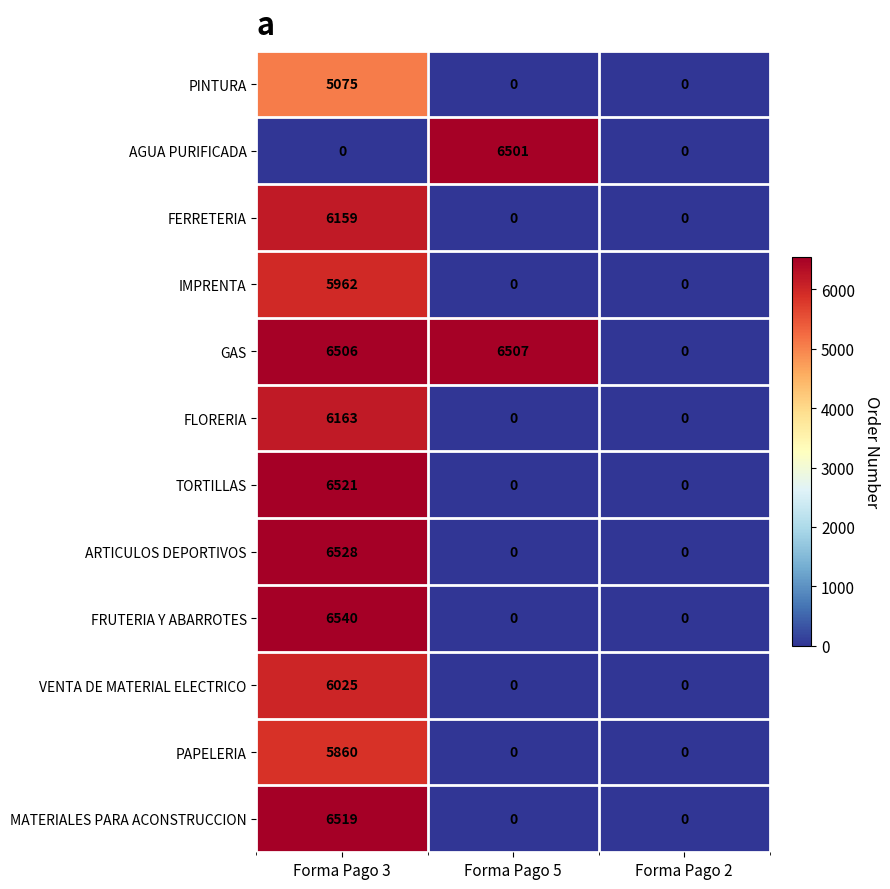

At Forma Pago 3, list the series in order from smallest to largest.

AGUA PURIFICADA, PINTURA, PAPELERIA, IMPRENTA, VENTA DE MATERIAL ELECTRICO, FERRETERIA, FLORERIA, GAS, MATERIALES PARA ACONSTRUCCION, TORTILLAS, ARTICULOS DEPORTIVOS, FRUTERIA Y ABARROTES